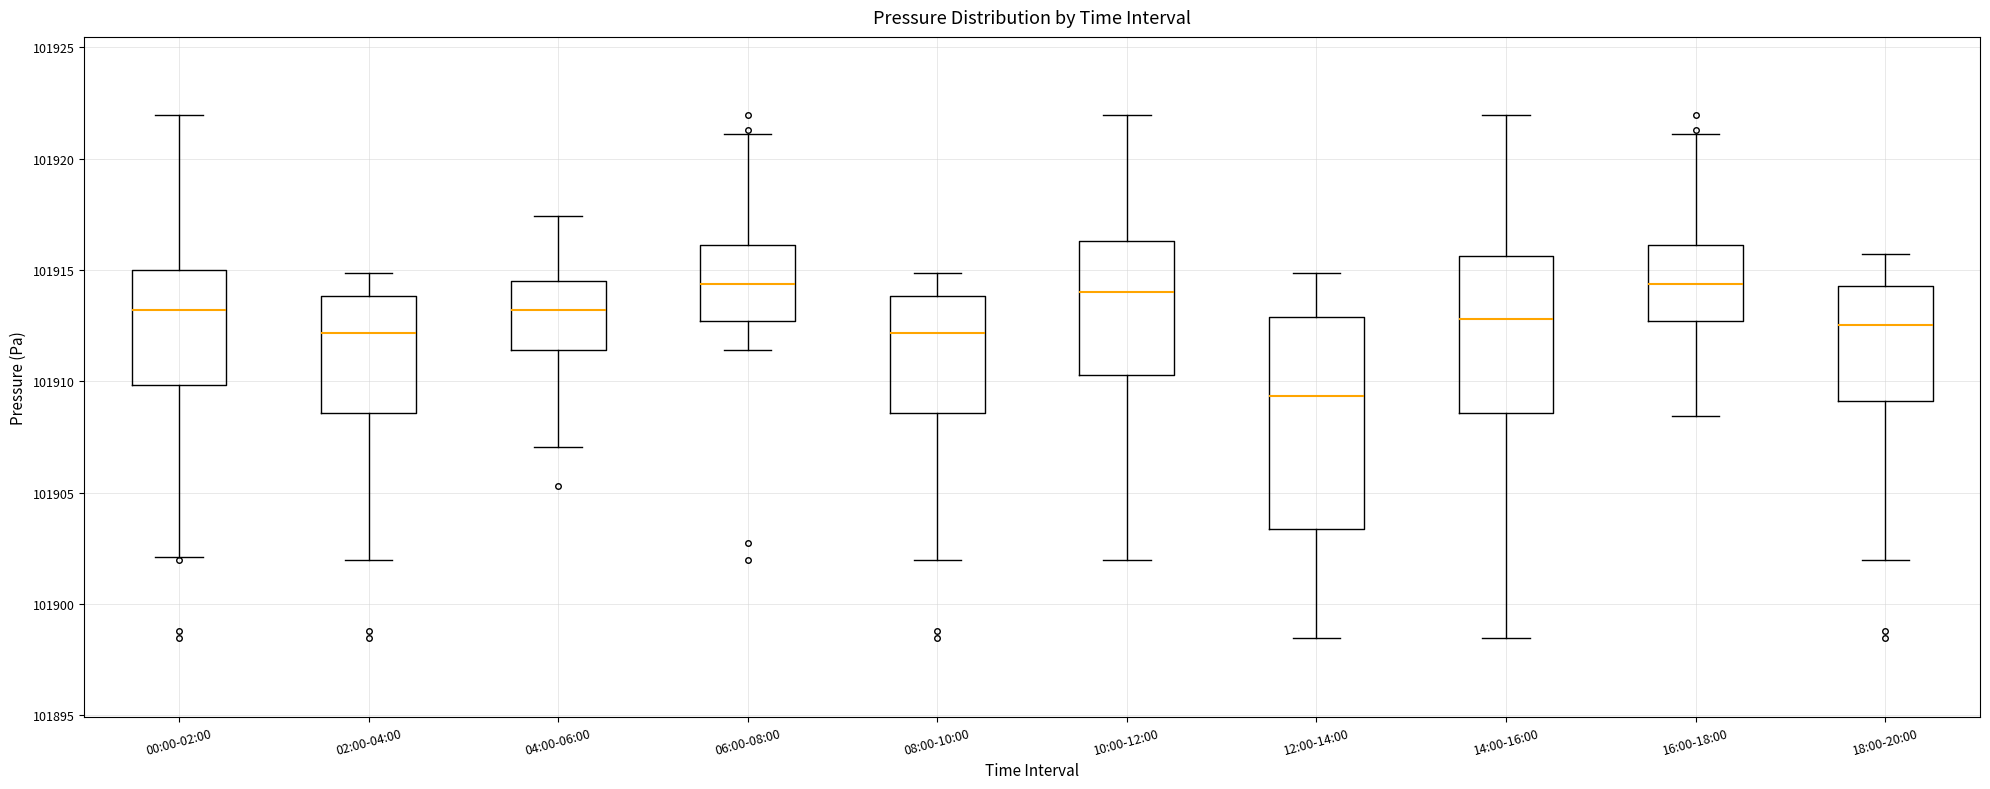

Which box has the lowest median line?

12:00-14:00